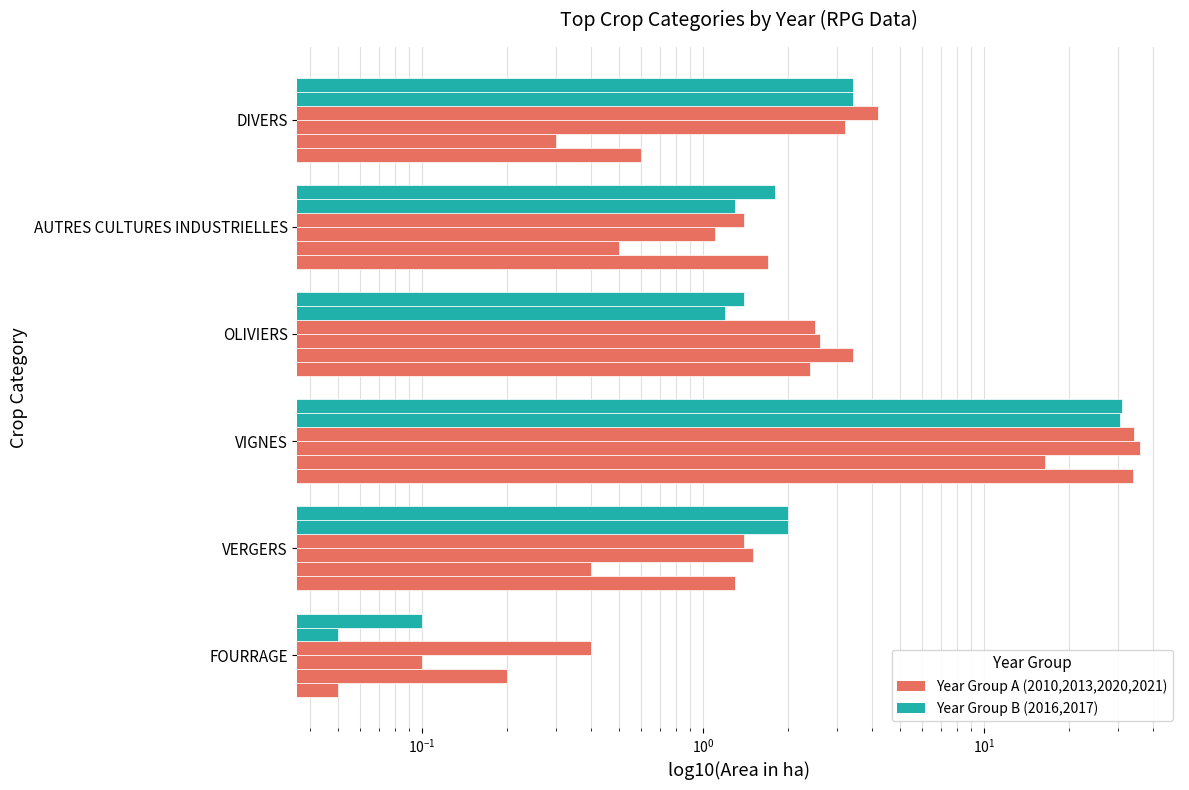

Which series has the widest spread of values?

2021